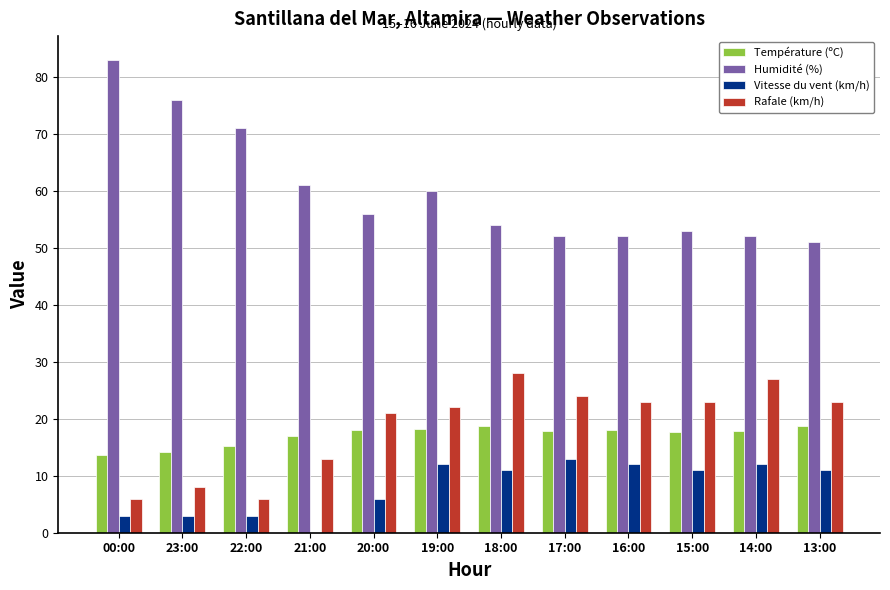

What is the sum of the Température (ºC) values at 19:00 and 13:00?

36.9